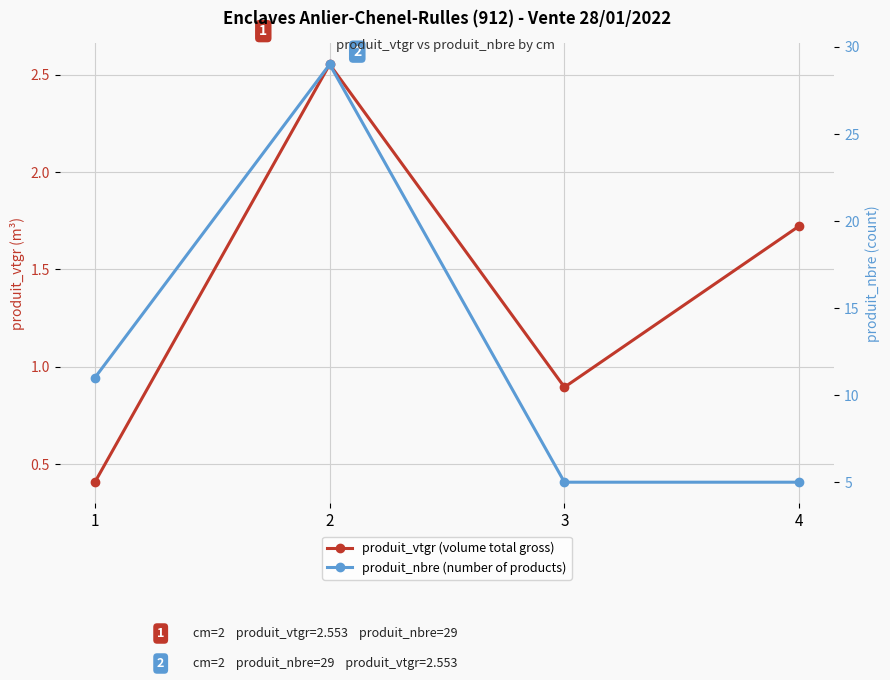

Which category has the lowest value across all series?

1